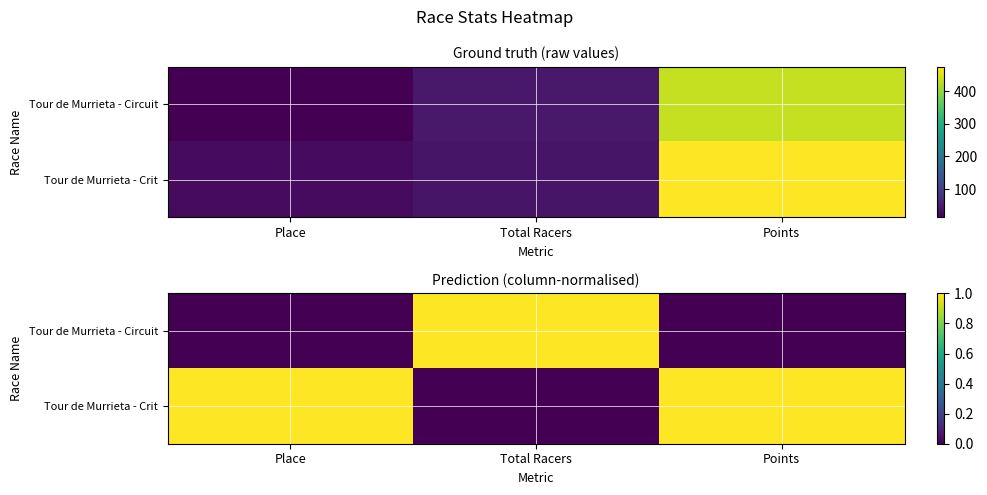

Which label corresponds to the largest value in the chart?

Total Racers